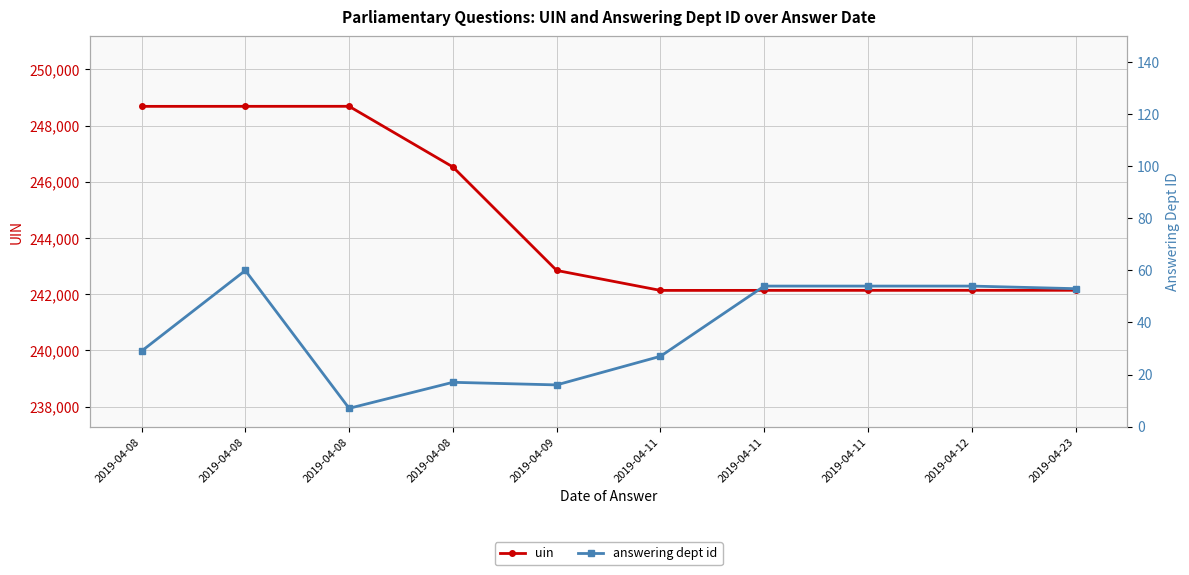

Reading left to right, list all the values displayed in this chart.

uin: 248684	248685	248686	246528	242846	242136	242137	242138	242139	242140
answering dept id: 29	60	7	17	16	27	54	54	54	53